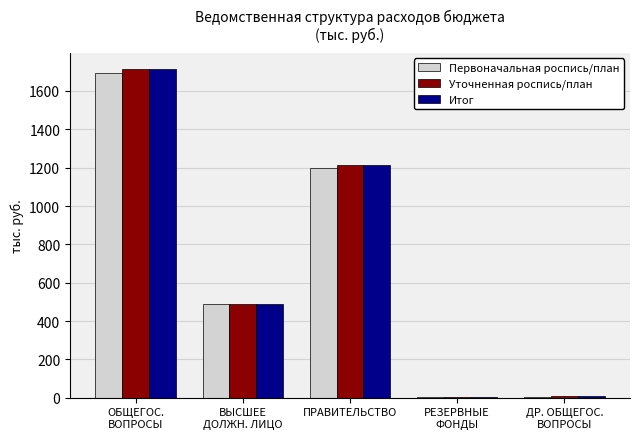

What is the difference between the Первоначальная роспись/план values at ПРАВИТЕЛЬСТВО and ДР. ОБЩЕГОС.
ВОПРОСЫ?

1196.1